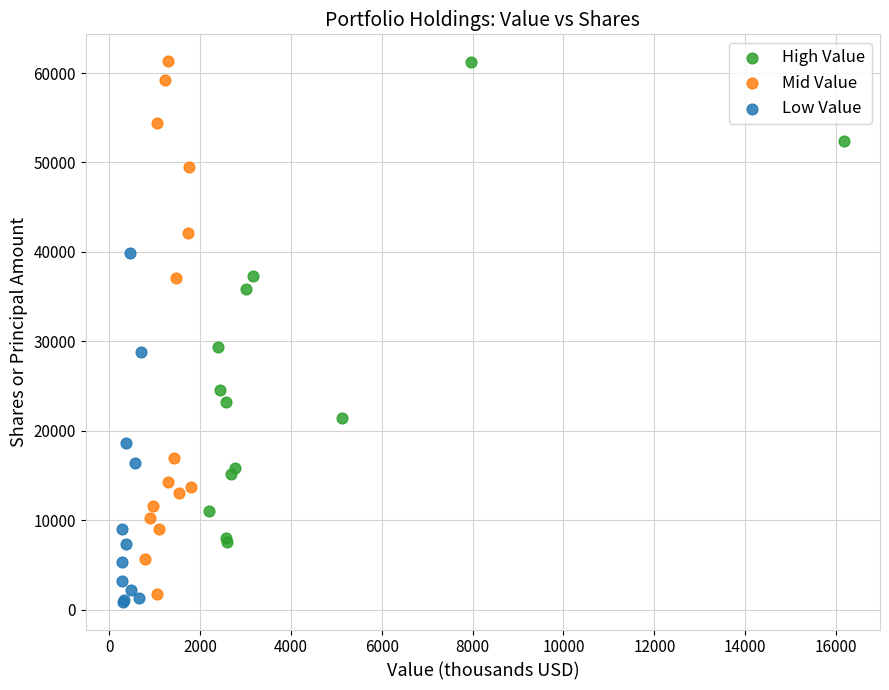

Which series has the widest spread of Y values?

Mid Value